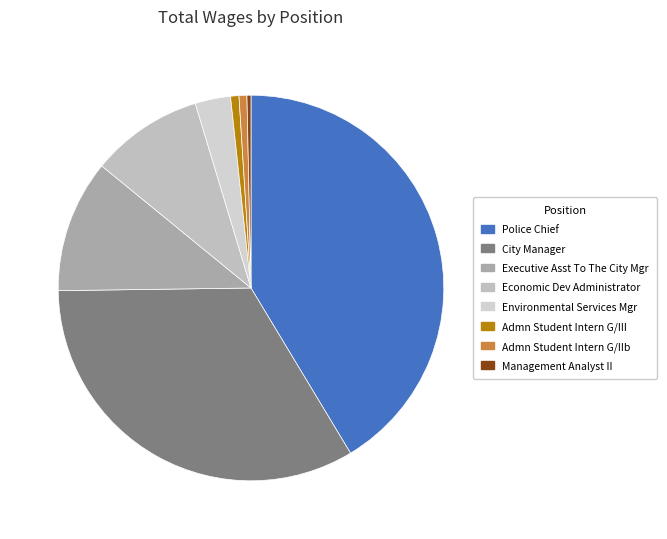

Is there any slice that represents more than half of the pie?

No